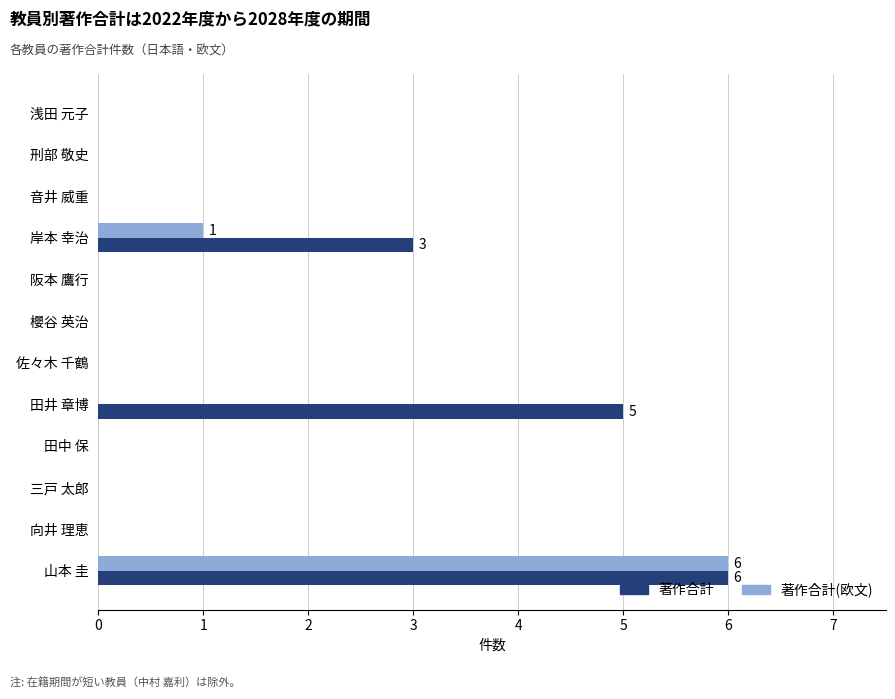

At which label is 著作合計 closest to 3?

岸本 幸治